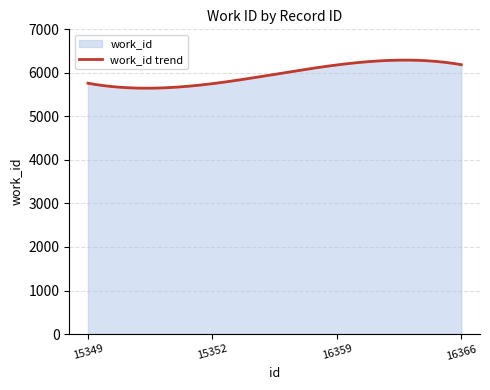

Reading left to right, transcribe all the data shown in this chart.

5762	5752	6182	6188